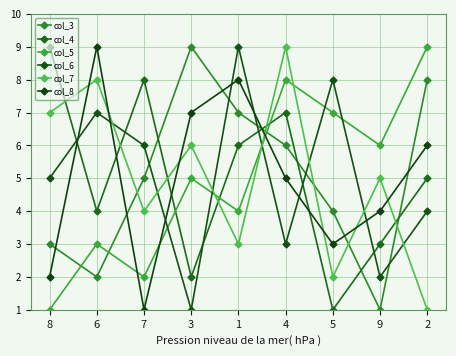

Which series has the largest total across all categories?

col_3